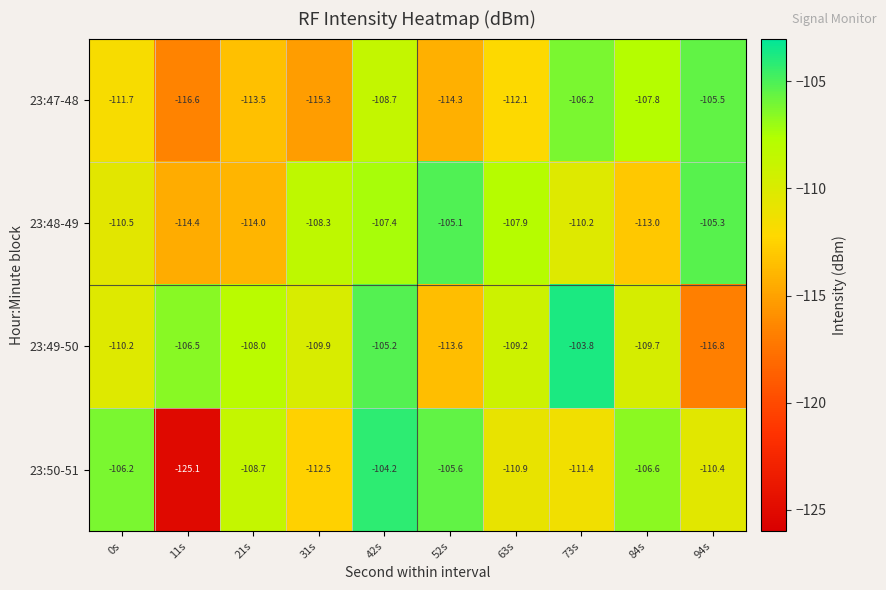

At which category does the chart reach its peak across all series?

73s